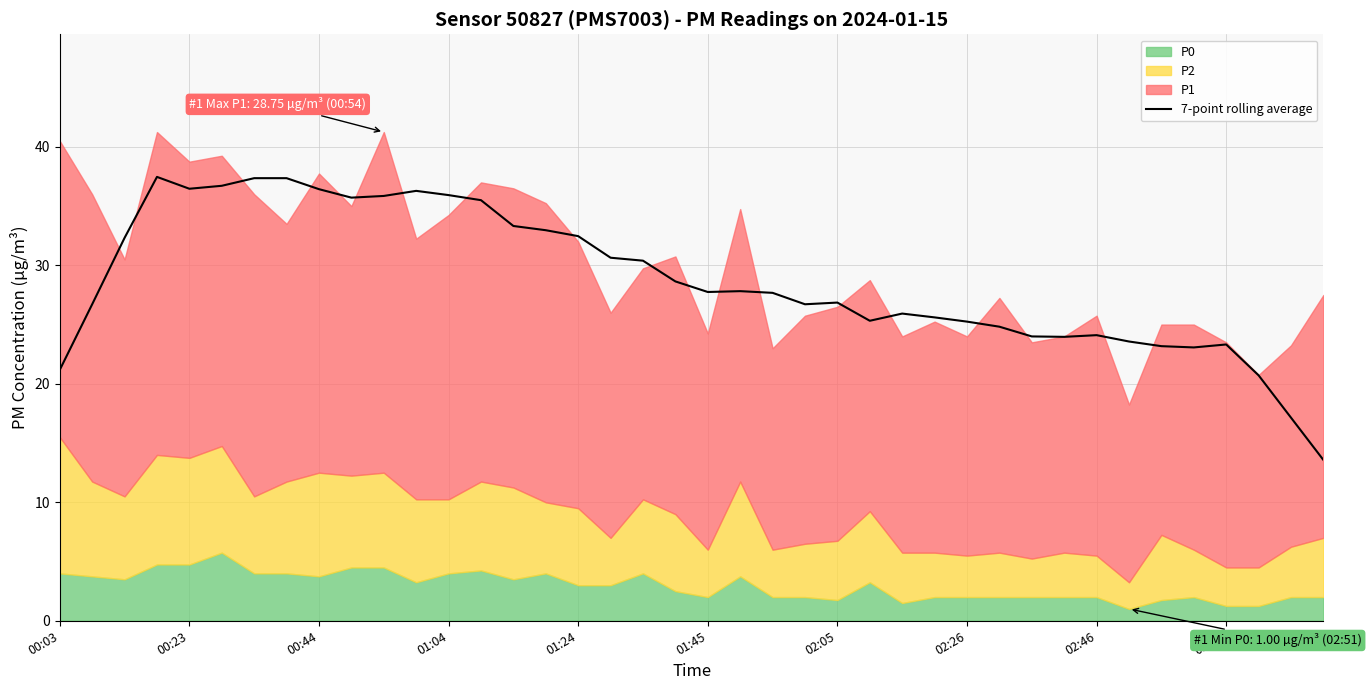

The value of 7-point rolling average at 00:44 is 36.4. True or false?

True